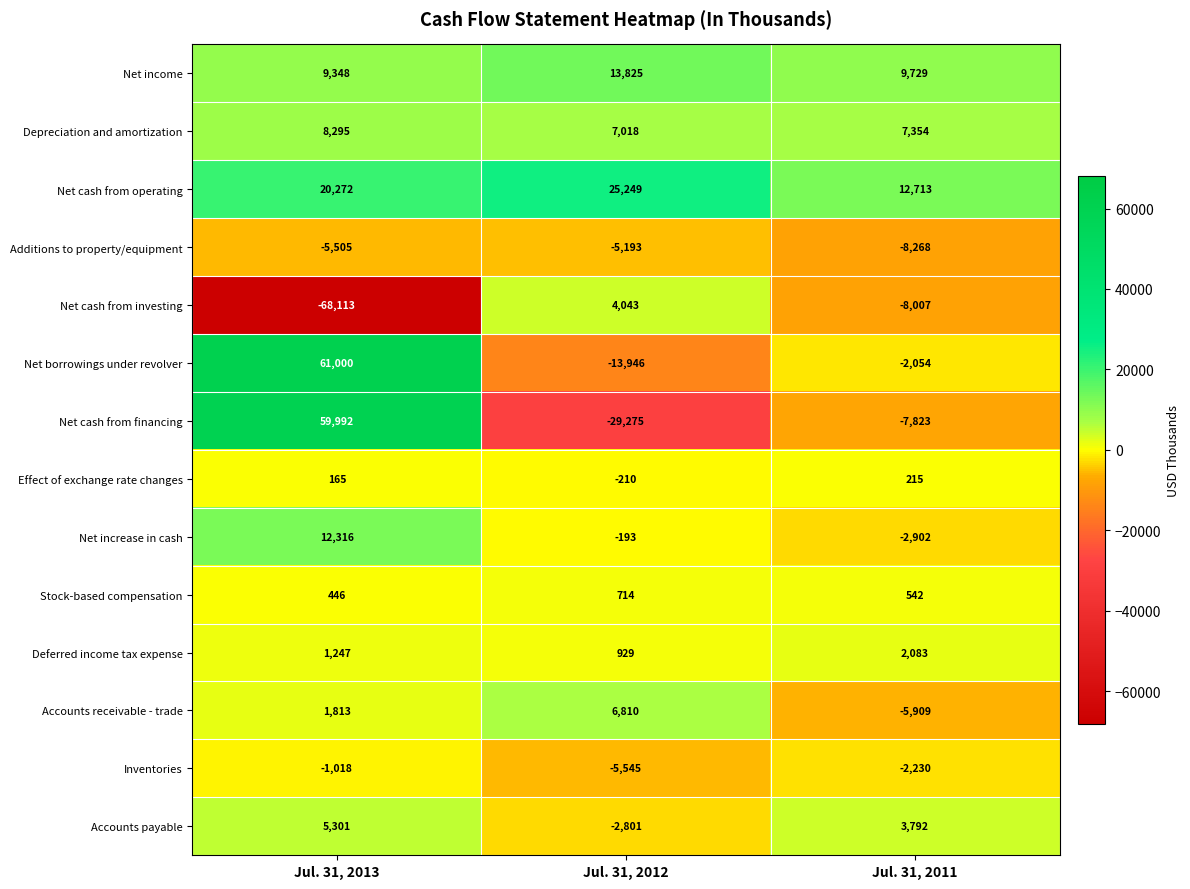

Which series changed the most between Jul. 31, 2013 and Jul. 31, 2012?

Net cash from financing